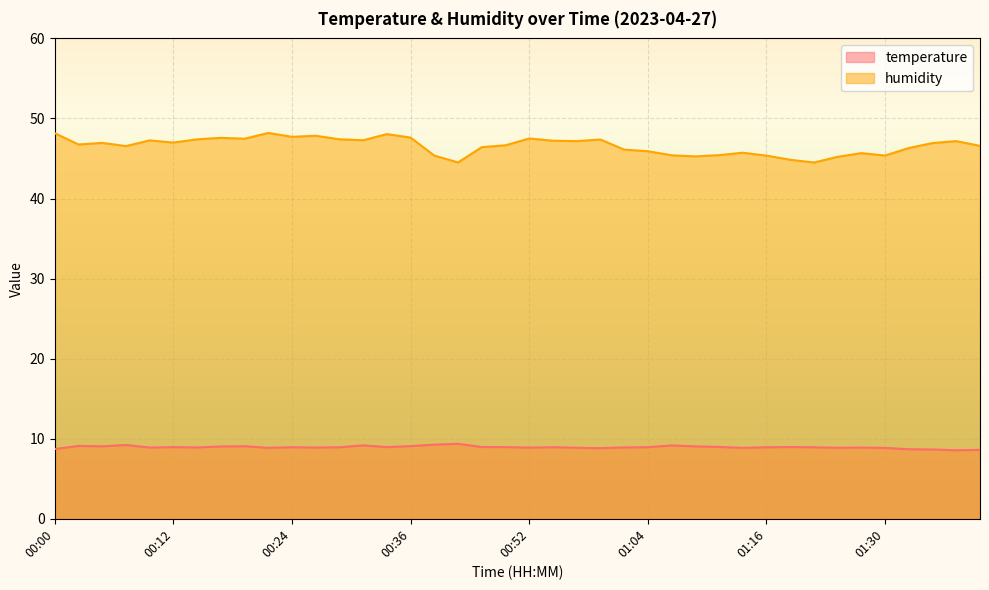

What is the sum of the temperature values at 00:36 and 01:16?

18.0